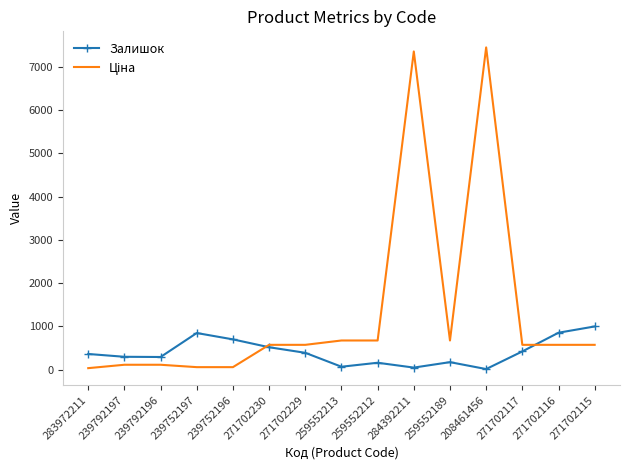

What is the total value across all series at 271702116?

1423.6